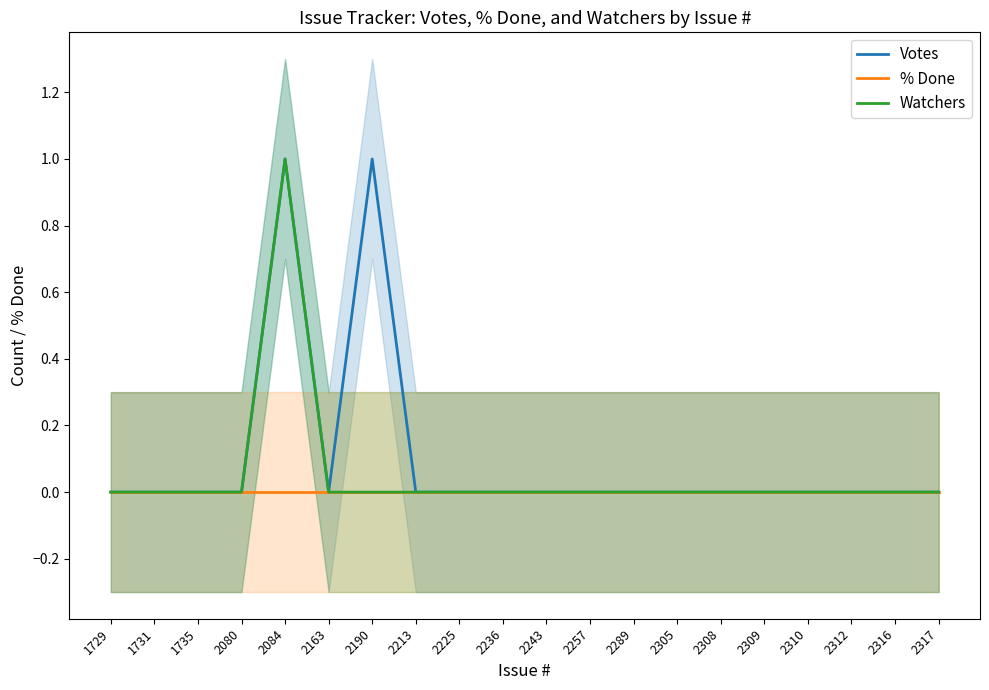

Which category has the highest value across all series?

2084